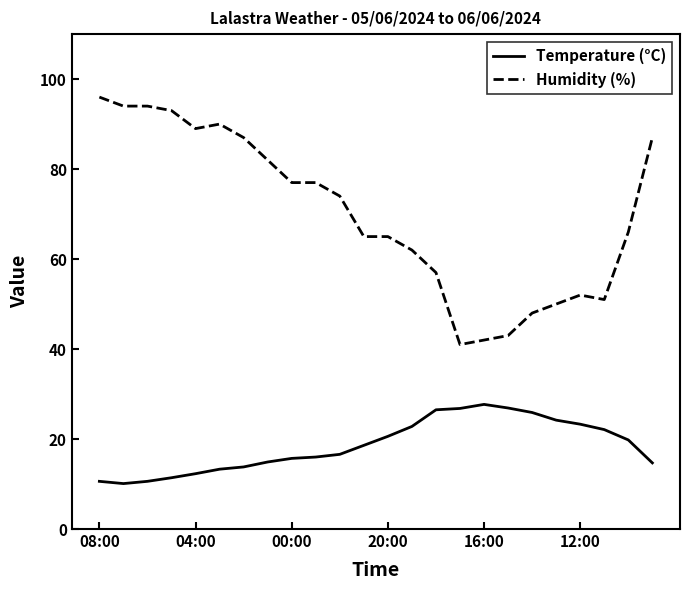

Which series has the largest total across all categories?

Humidity (%)